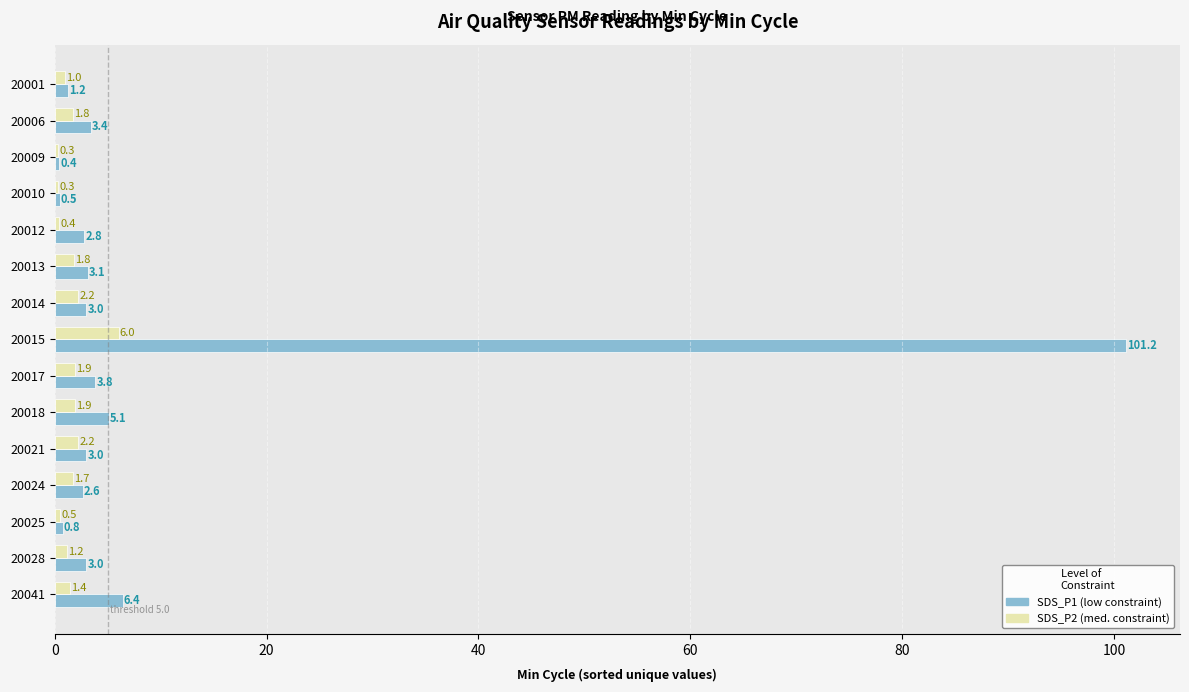

How many data points does each series have?

15